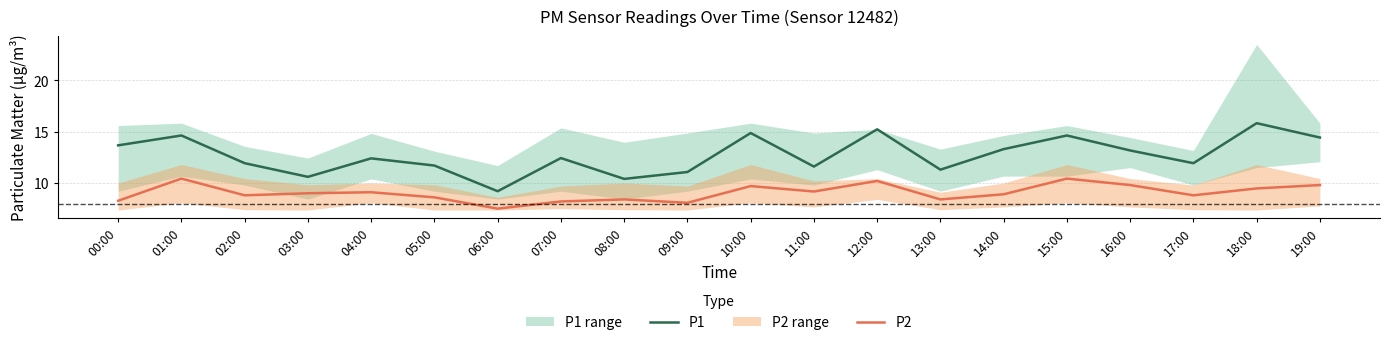

At which category does P2 reach its first local valley?

02:00